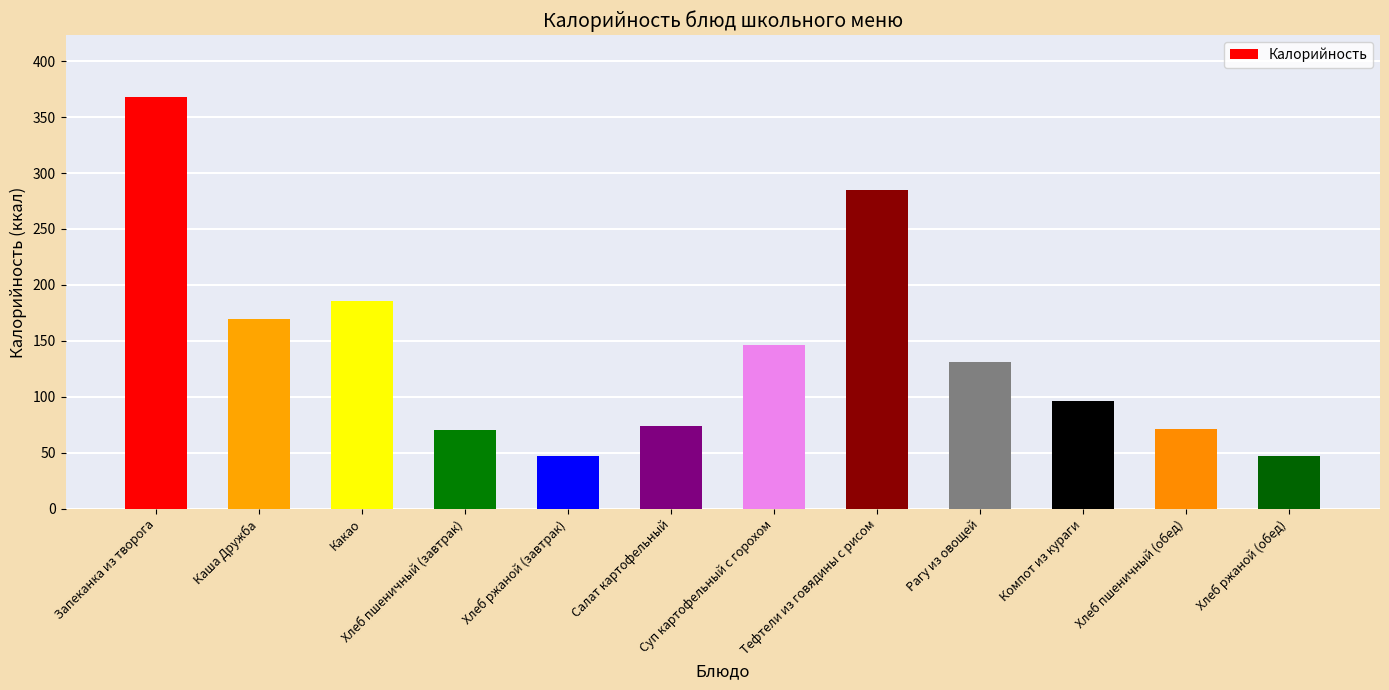

What is the ratio of the value at Компот из кураги to the value at Хлеб пшеничный (обед)?

1.4